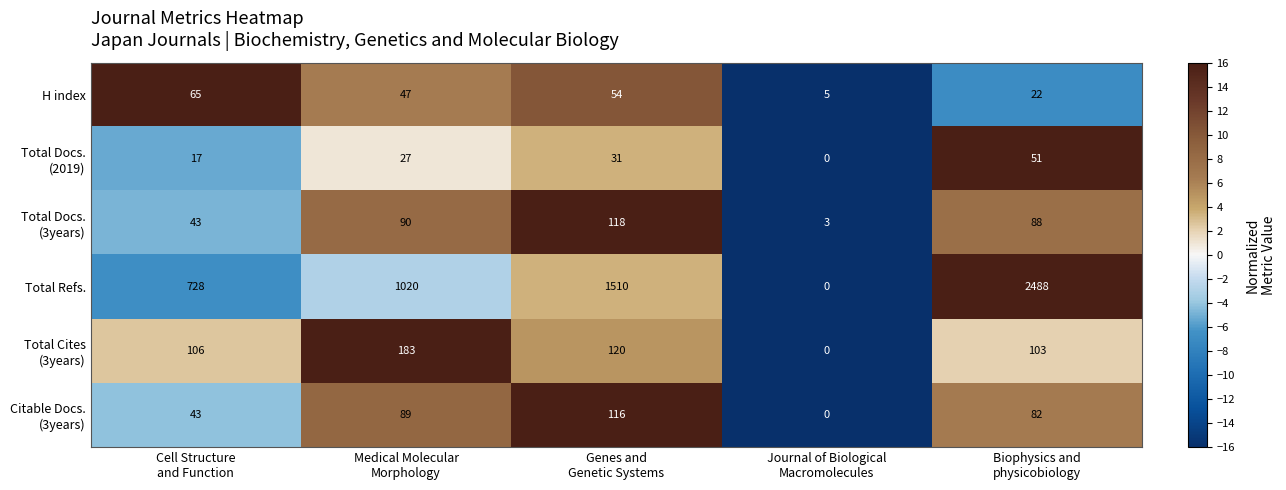

What is the greatest value displayed?

2488